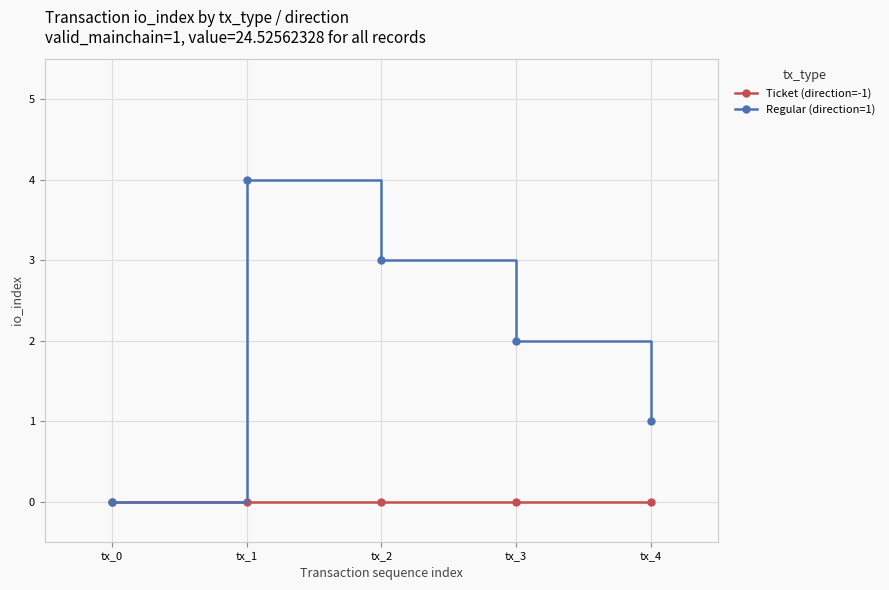

Reading left to right, what are all the values shown in this chart?

Ticket (direction=-1): tx_0=0	tx_1=0	tx_2=0	tx_3=0	tx_4=0
Regular (direction=1): tx_0=0	tx_1=4	tx_2=3	tx_3=2	tx_4=1